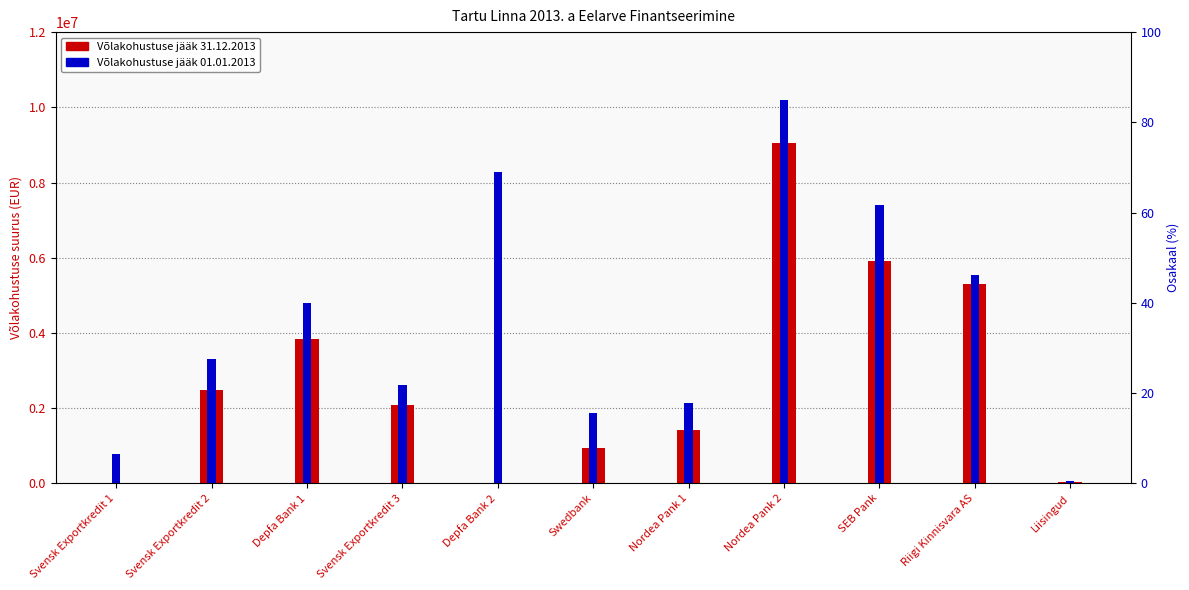

Reading right to left, extract all data points from this chart.

Võlakohustuse jääk 31.12.2013: Liisingud=39462	Riigi Kinnisvara AS=5307071	SEB Pank=5919077	Nordea Pank 2=9056640	Nordea Pank 1=1428324	Swedbank=938660	Depfa Bank 2=0	Svensk Exportkredit 3=2091726	Depfa Bank 1=3834699	Svensk Exportkredit 2=2482257	Svensk Exportkredit 1=0
Võlakohustuse jääk 01.01.2013: Liisingud=56993	Riigi Kinnisvara AS=5551768	SEB Pank=7398846	Nordea Pank 2=10188720	Nordea Pank 1=2142485	Swedbank=1877320	Depfa Bank 2=8272404	Svensk Exportkredit 3=2614658	Depfa Bank 1=4793374	Svensk Exportkredit 2=3309677	Svensk Exportkredit 1=776070